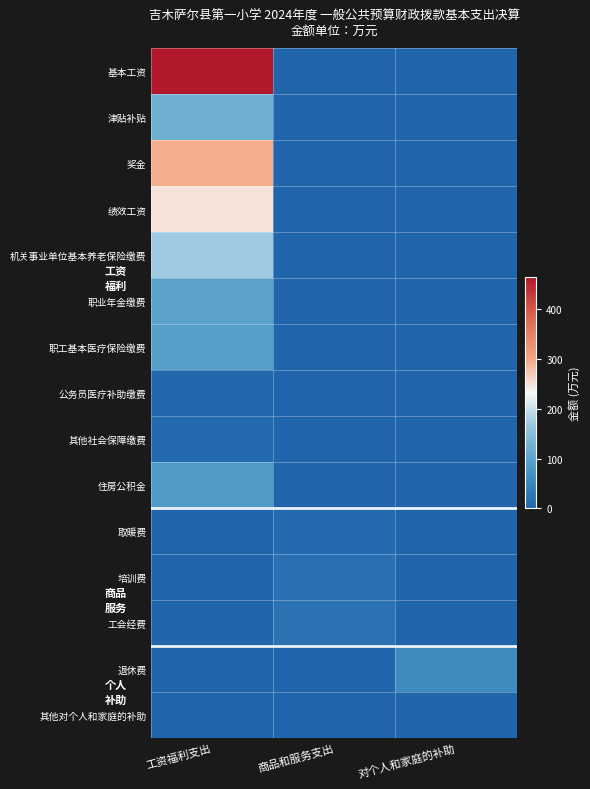

How many categories are shown in the chart?

3